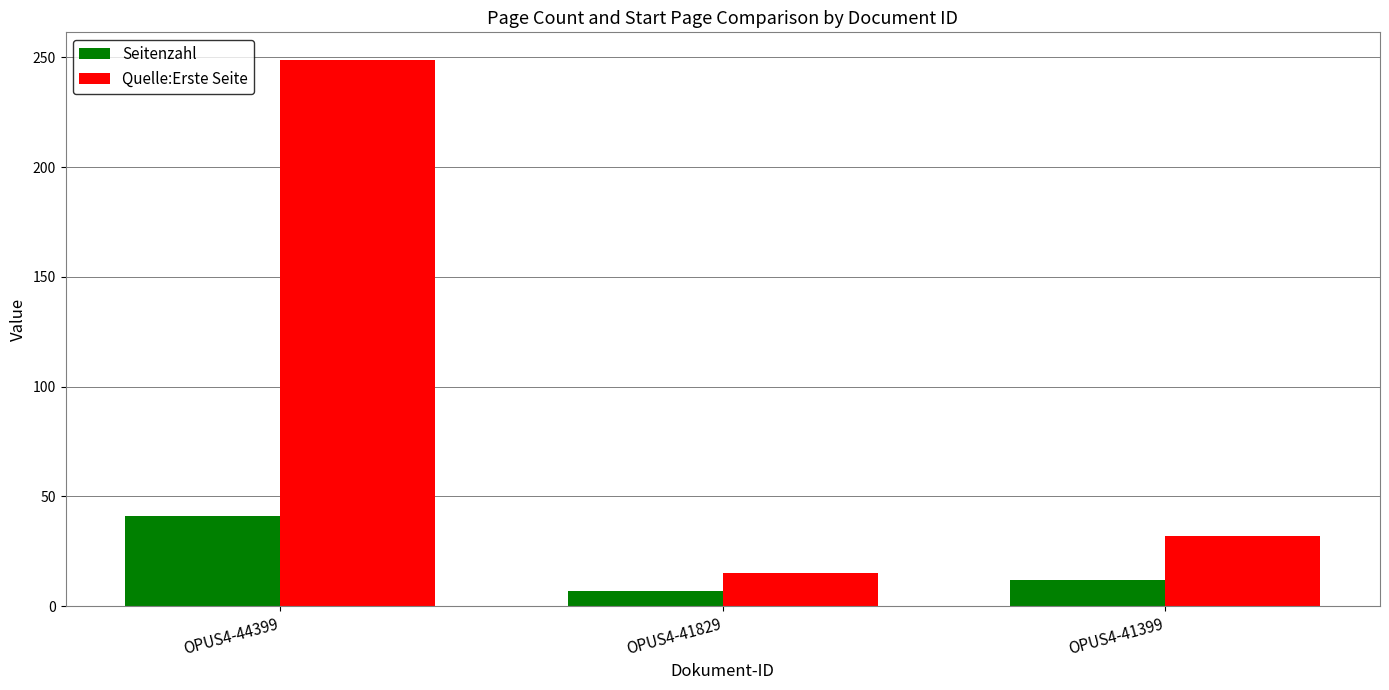

Does the chart contain any negative values?

No